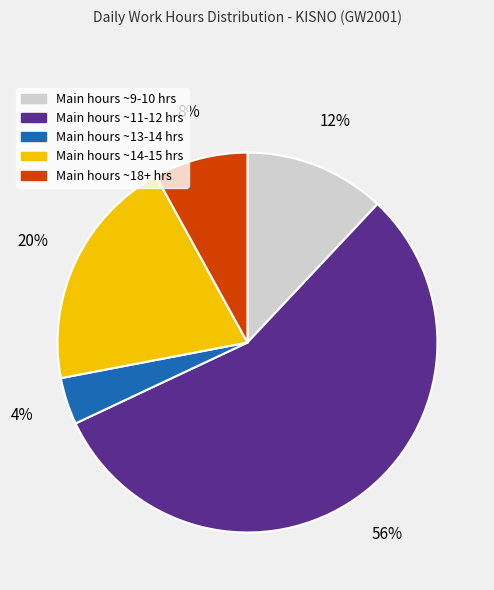

Is there any slice that represents more than half of the pie?

Yes